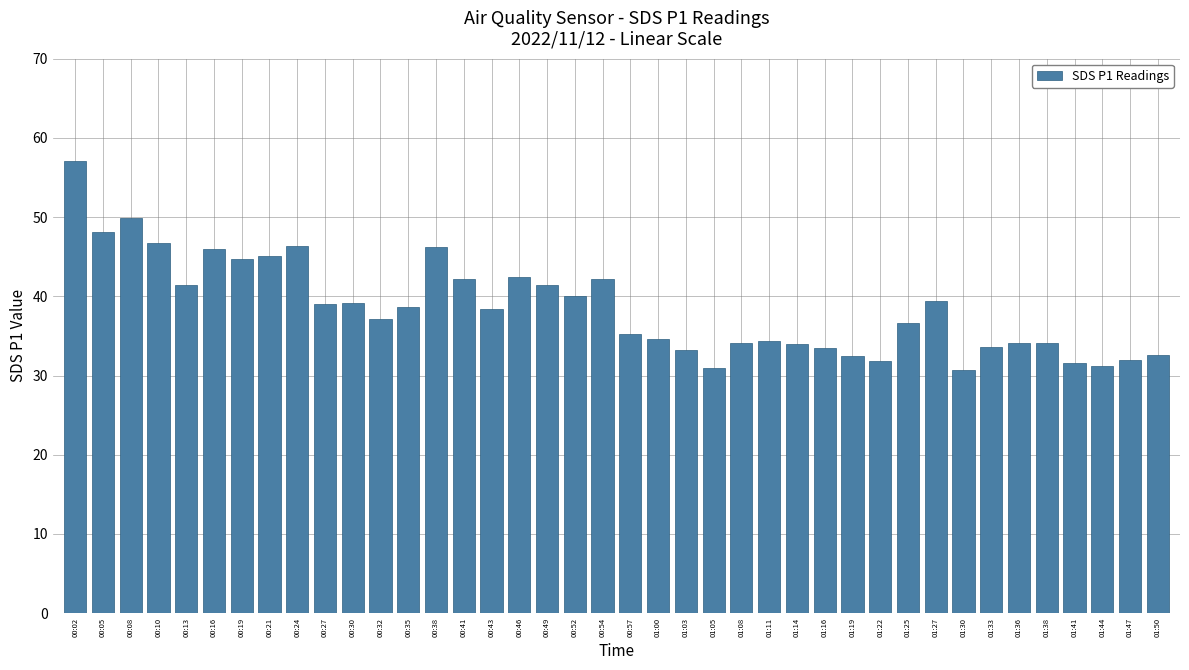

Between 00:10 and 00:16, which is larger?

00:10